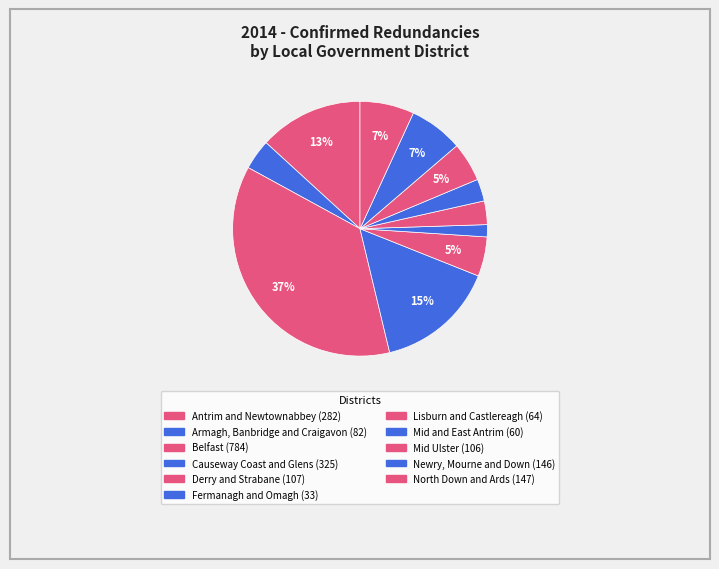

To the nearest percent, what is the combined percentage of Fermanagh and Omagh and Mid and East Antrim?

4%